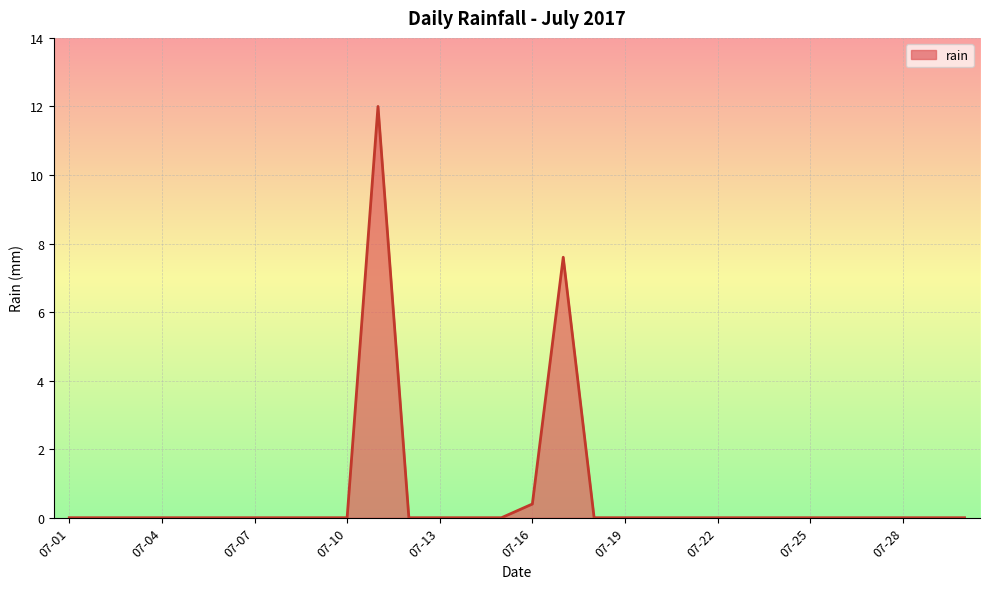

What is the difference between the maximum and minimum values?

12.0